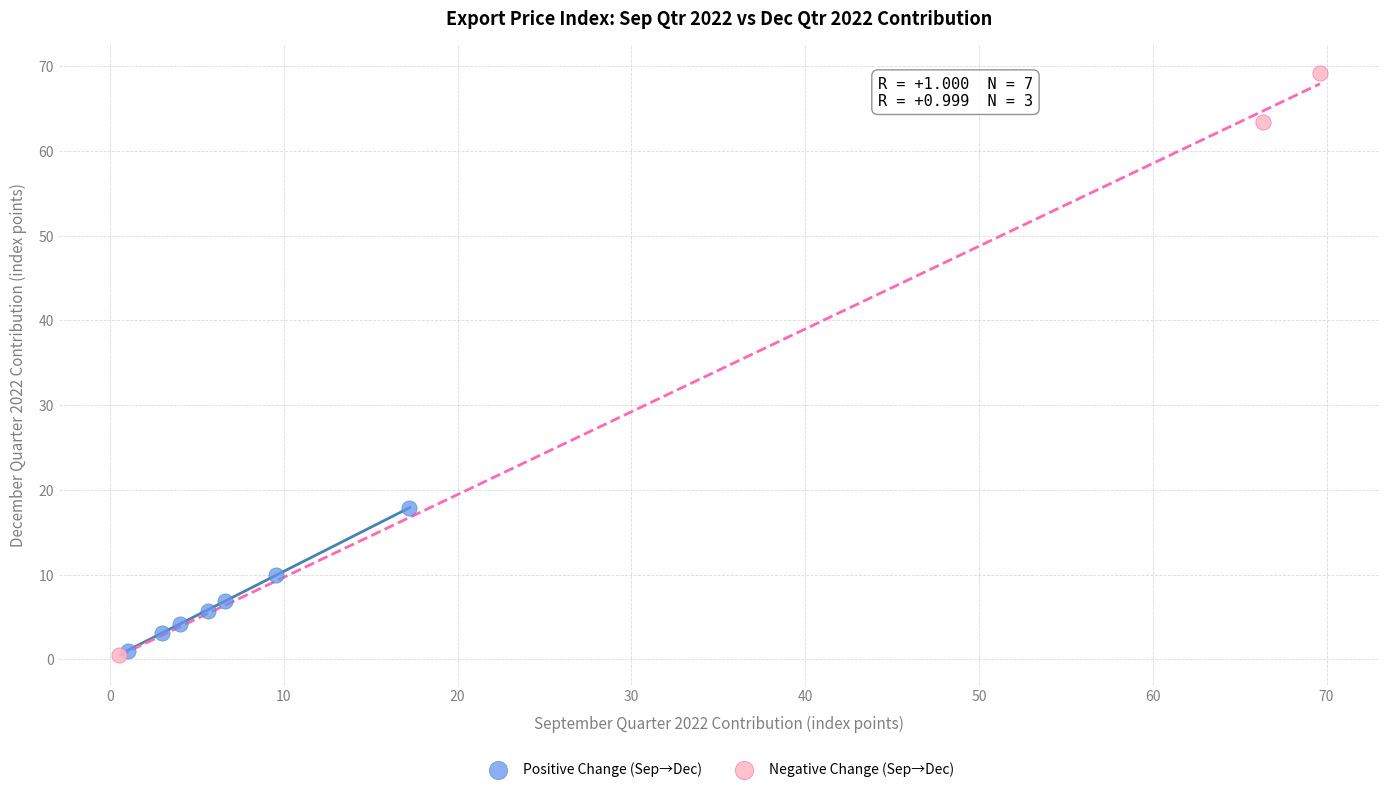

Which series contains the highest Y value?

Negative Change (Sep→Dec)